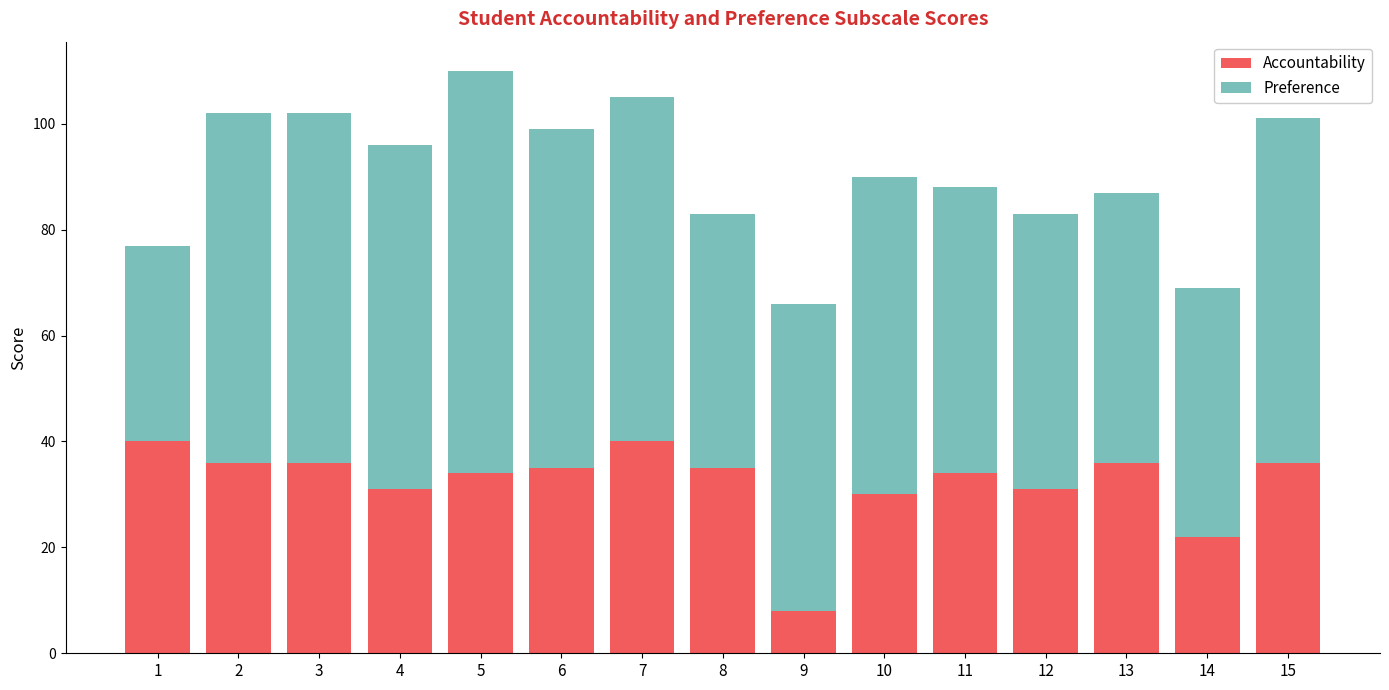

What is the difference between the second highest and second lowest values in the Accountability series?

18